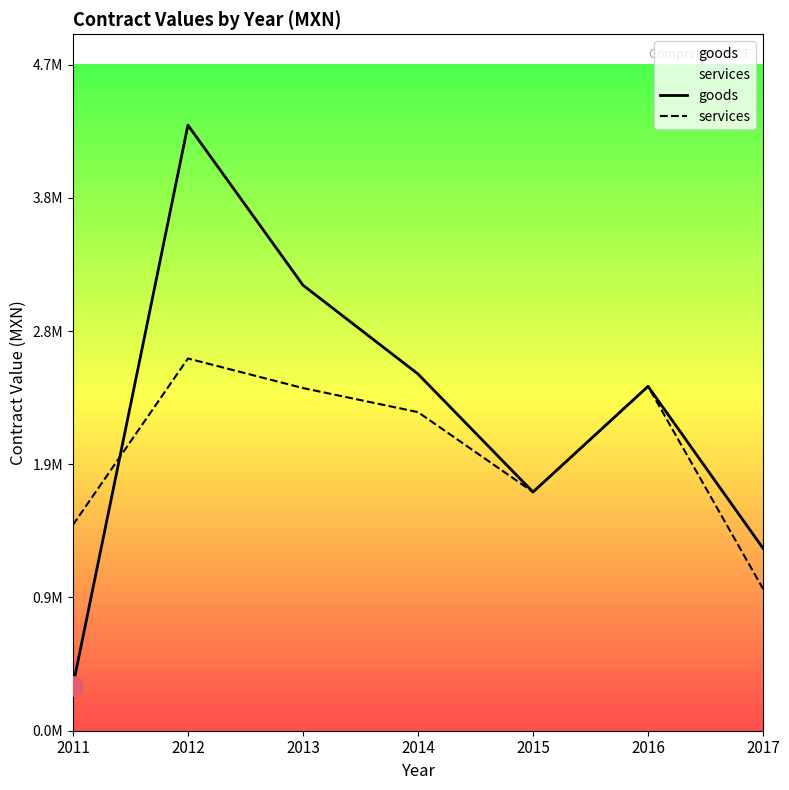

Which series has the largest range (max minus min)?

goods